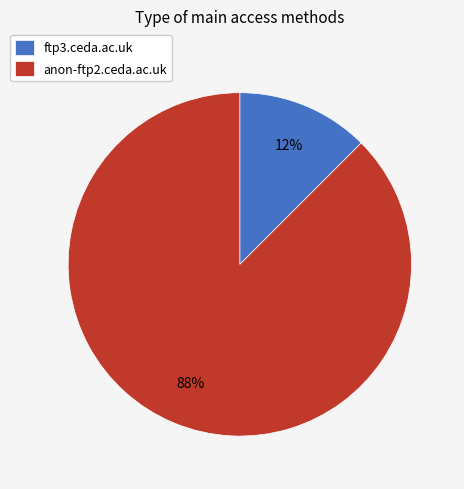

Is the sum of anon-ftp2.ceda.ac.uk and ftp3.ceda.ac.uk greater than half?

Yes